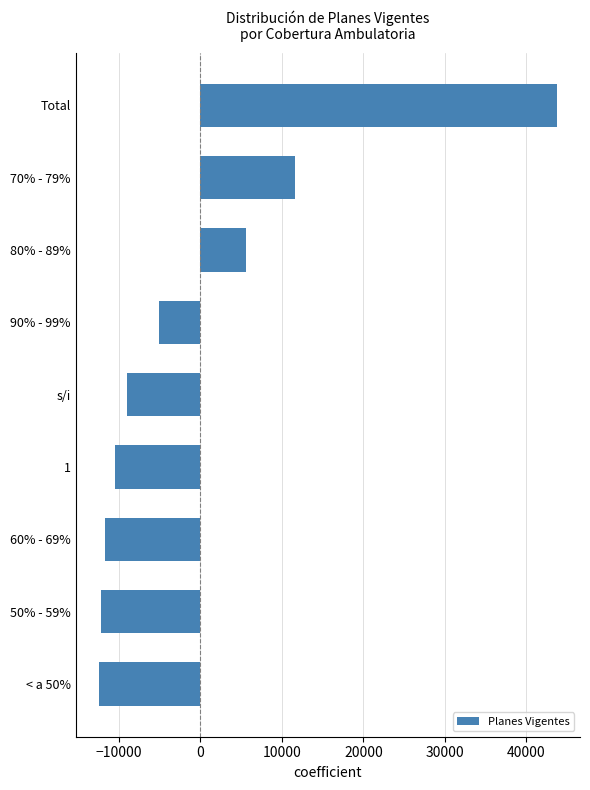

What is the change in value from 1 to 50% - 59%?

-1728.0